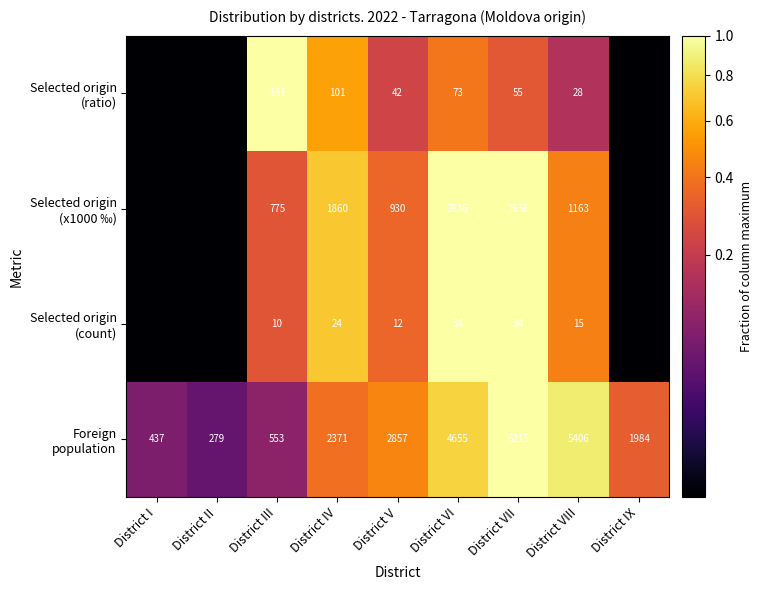

What is the total value across all series at District VIII?

6612